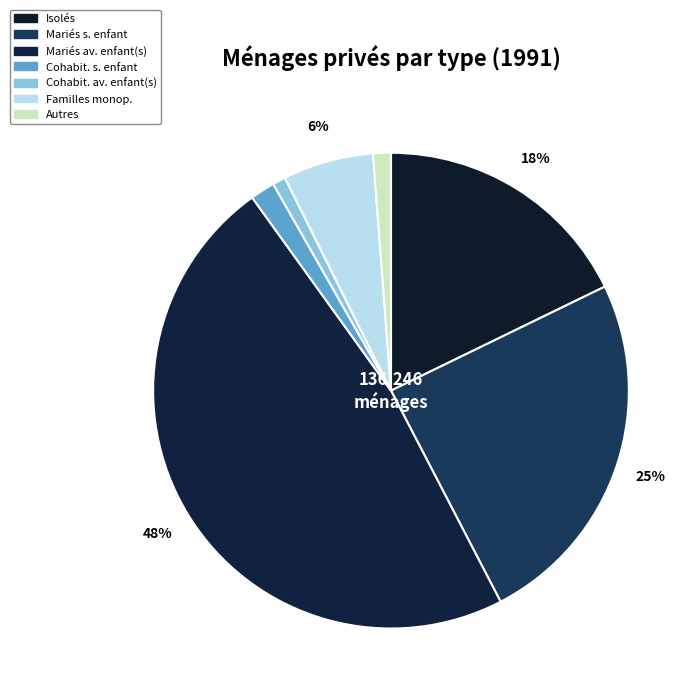

How many segments does this pie chart have?

7